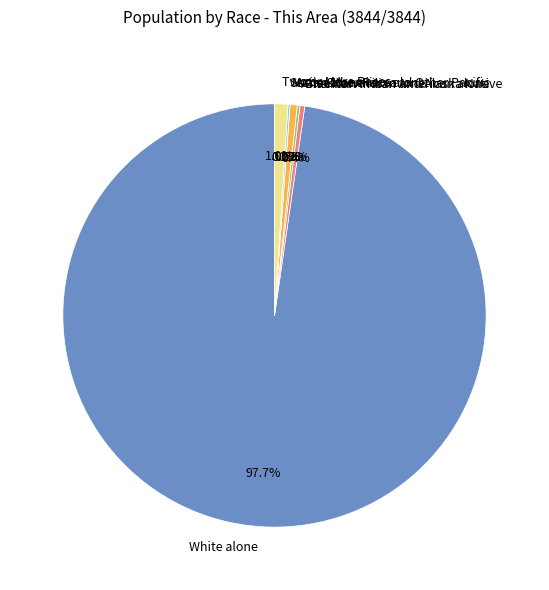

Which category accounts for the majority?

White alone